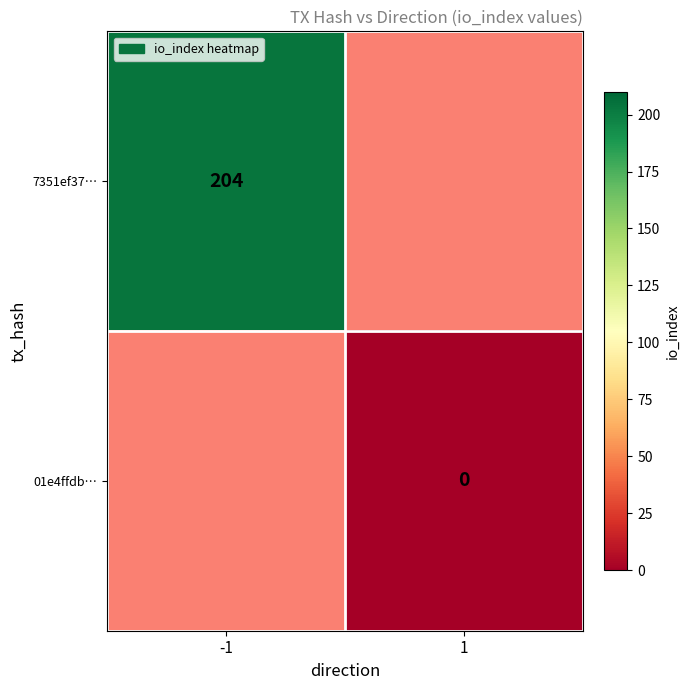

The 7351ef37… series shows 204 at -1. True or false?

True